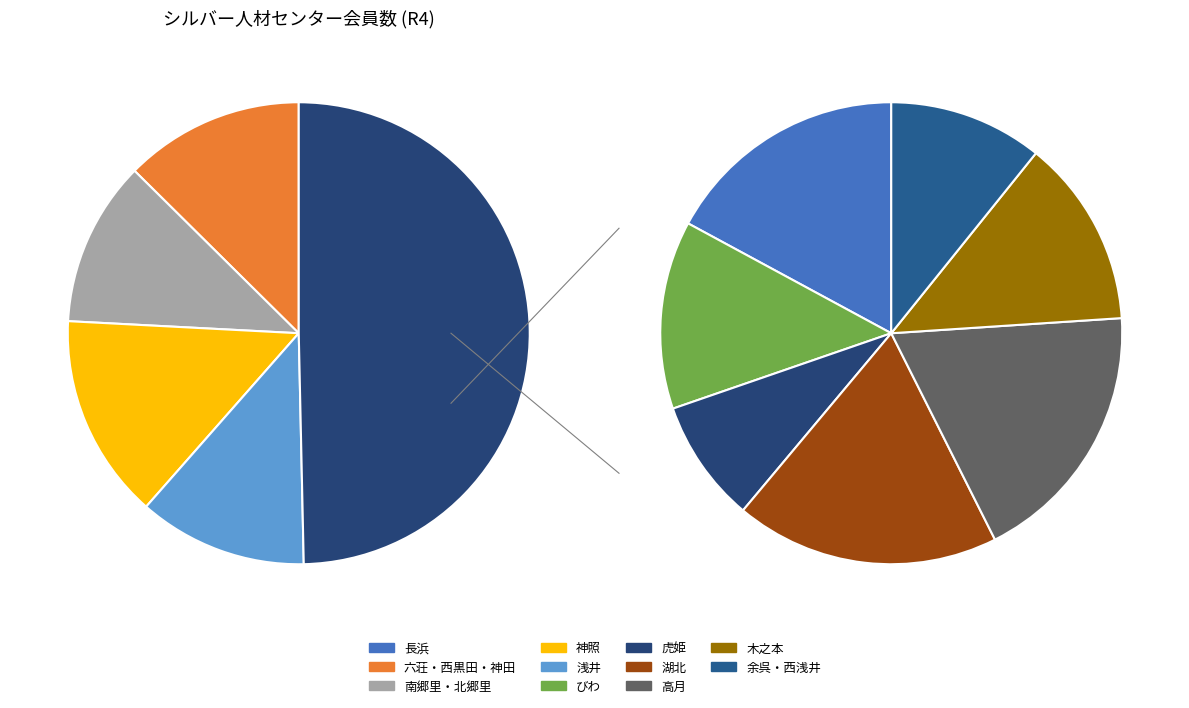

Which category has the smallest portion of the pie?

虎姫